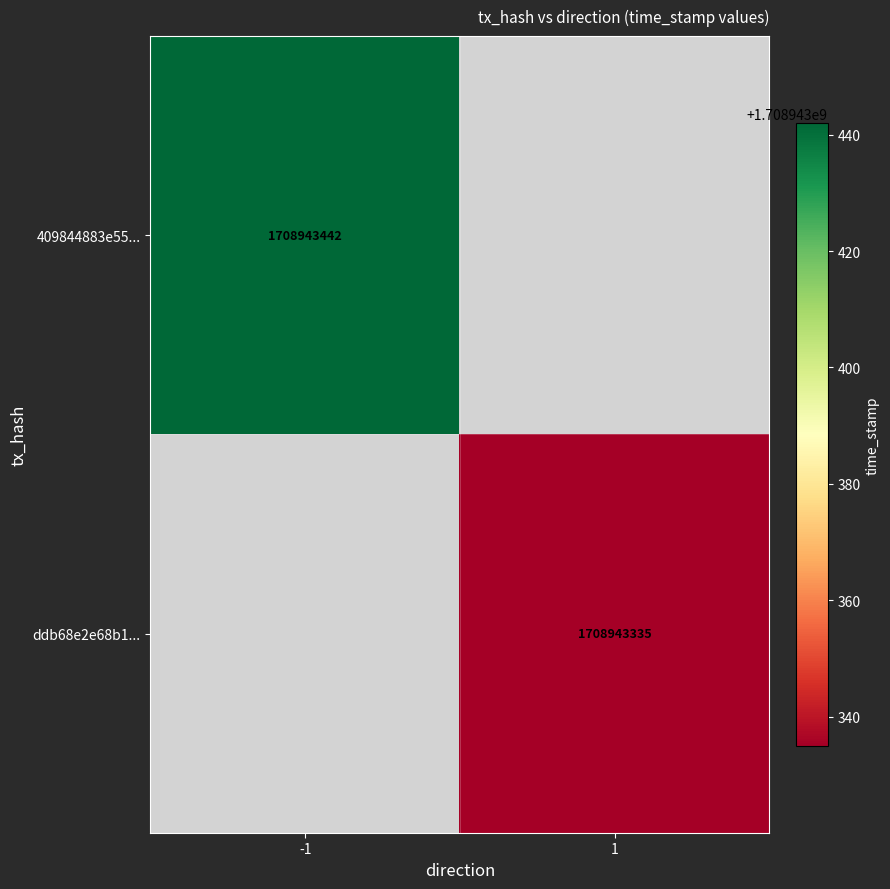

Rank the series by their average value, from highest to lowest.

409844883e55b5d93a4f9d326cfb368afce9023, ddb68e2e68b1db74b284ff7b1ae61ea2289557e